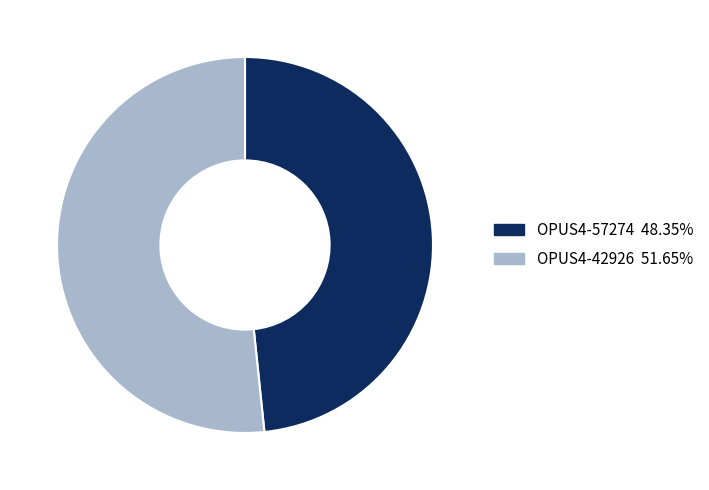

The OPUS4-42926 slice represents 61% of the pie. True or false?

False